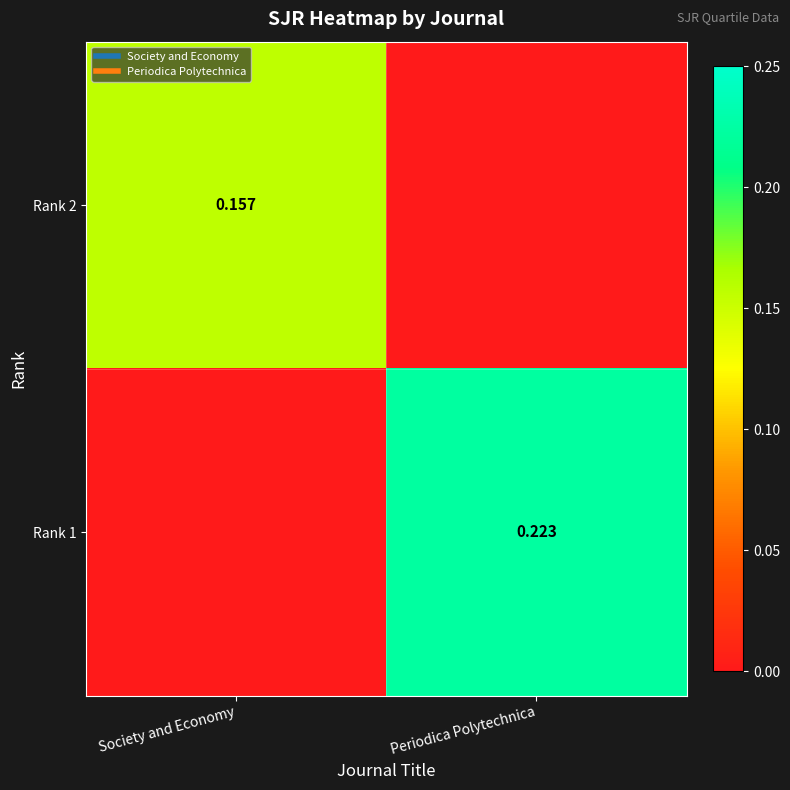

How many values in the Rank 2 series exceed 0?

1